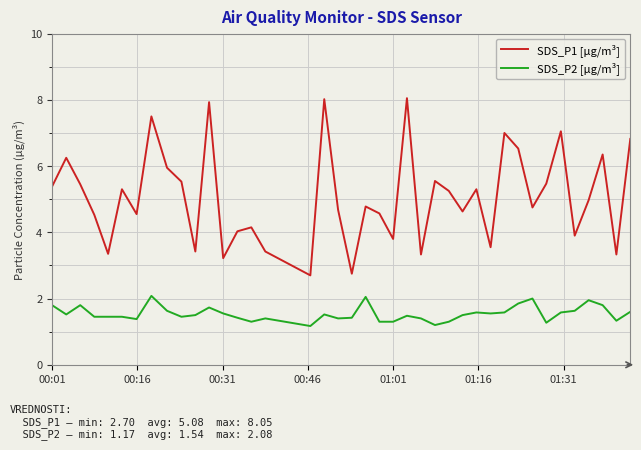

True or false: SDS_P2 [µg/m³] has more than 2 points higher than both neighbors.

True